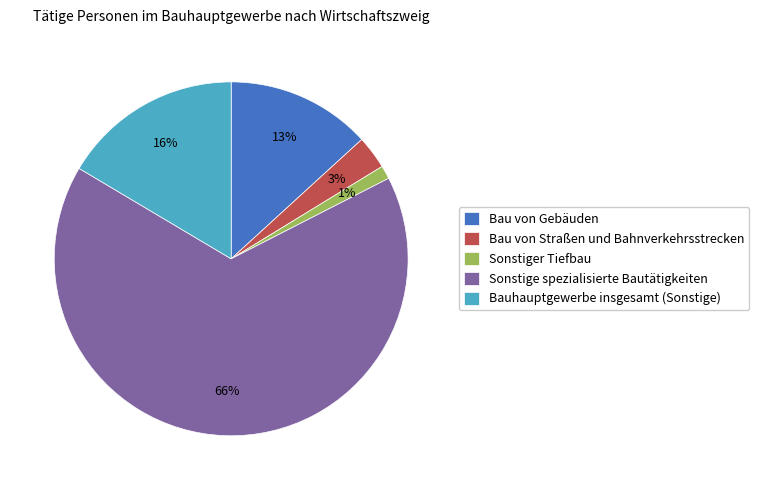

The Bau von Straßen und Bahnverkehrsstrecken slice represents 3% of the pie. True or false?

True